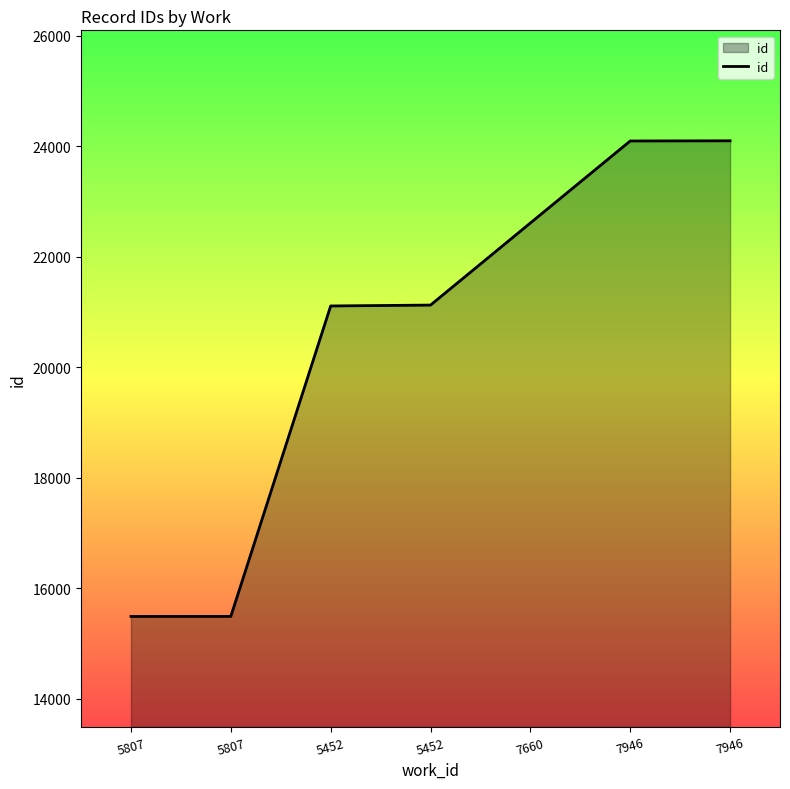

How many lines are shown in the chart?

1